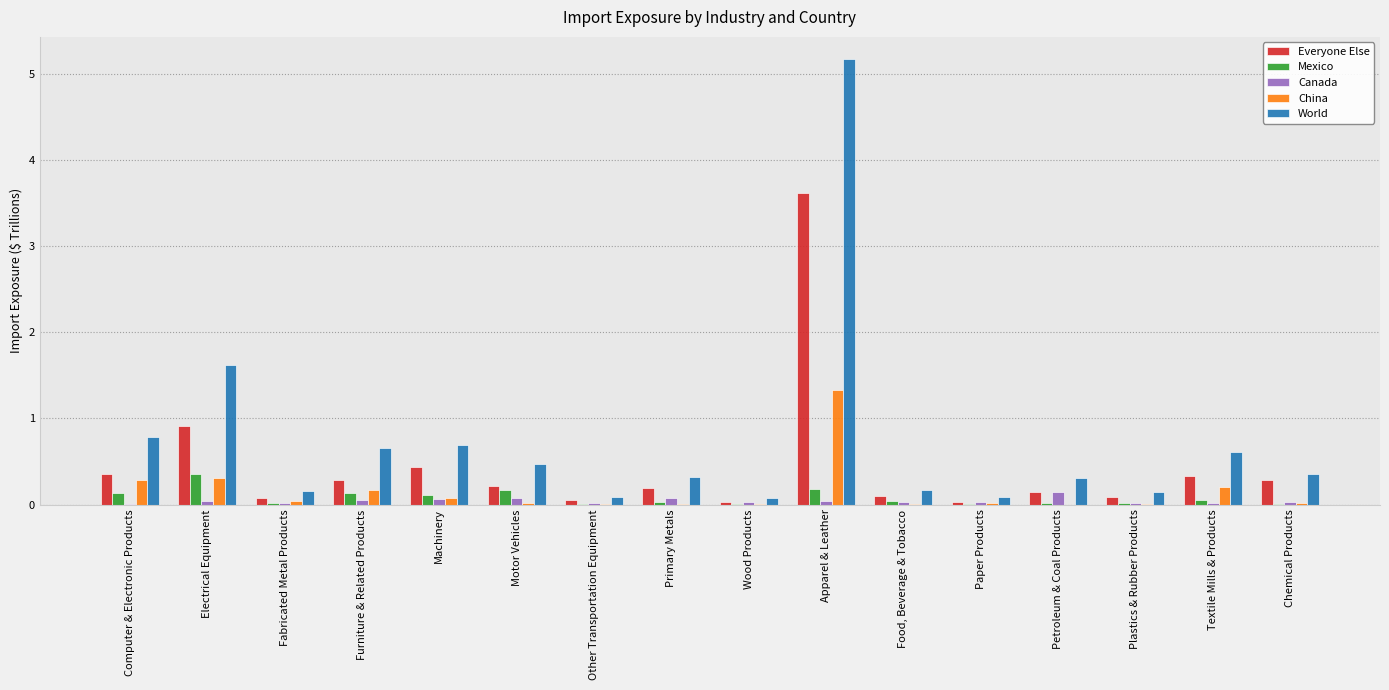

Is the value of World at Computer & Electronic Products greater than the value of Canada at Petroleum & Coal Products?

Yes